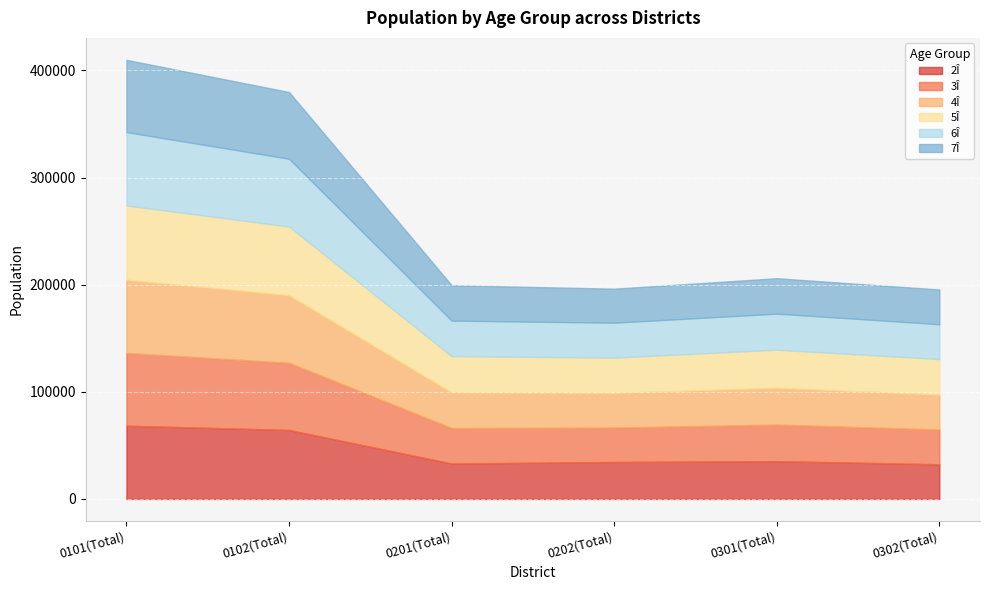

What is the label of the 2nd point from the right?

0301(Total)